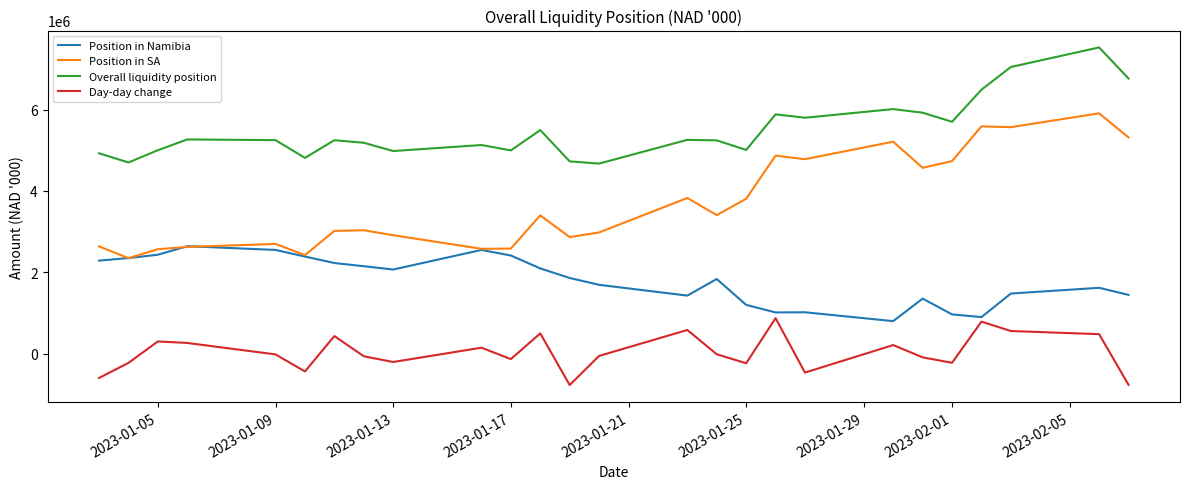

Which series has the largest total across all categories?

Overall liquidity position